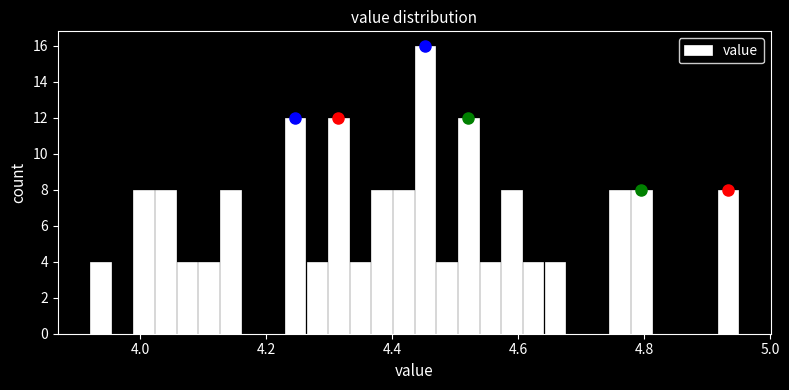

Around what value on the x-axis is the tallest bar? Give the approximate position of its centre, as read against the axis.

4.46